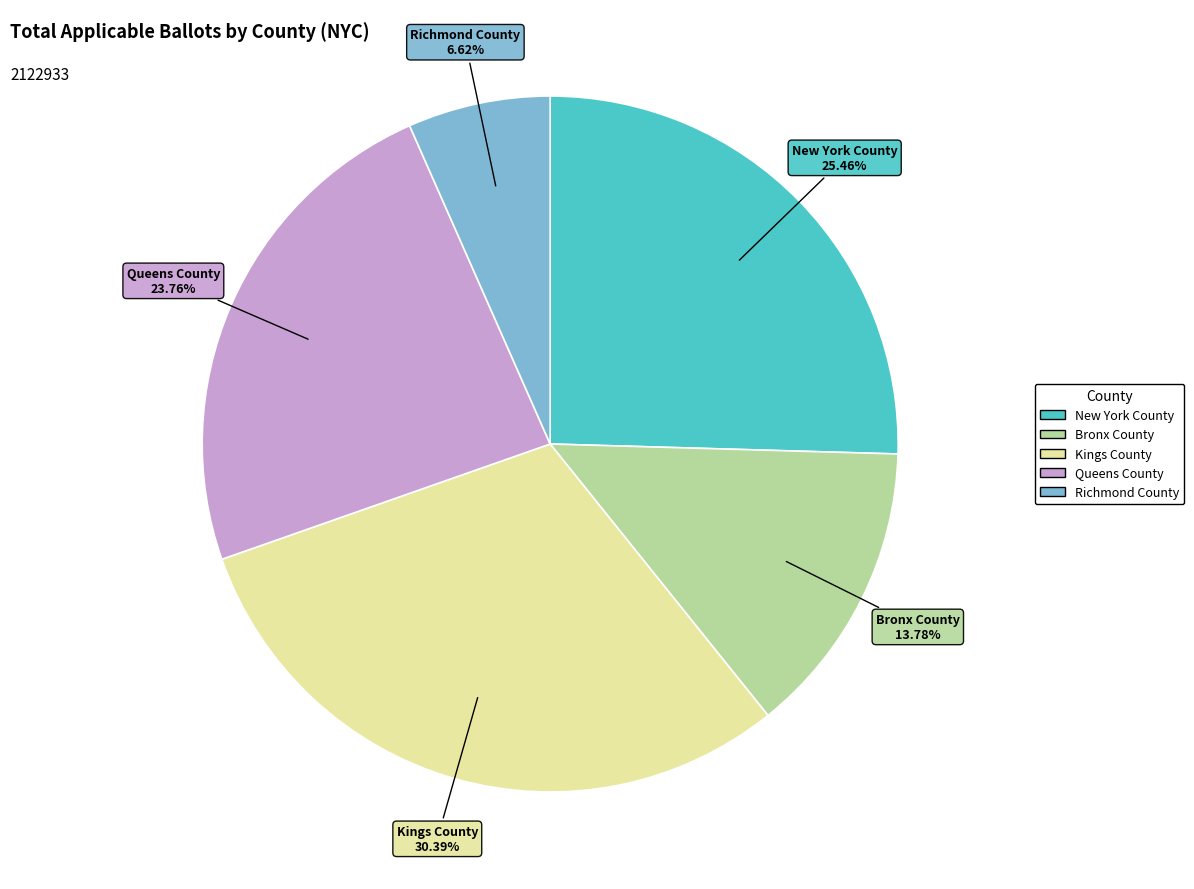

What percentage is the Queens County slice, to the nearest percent?

24%